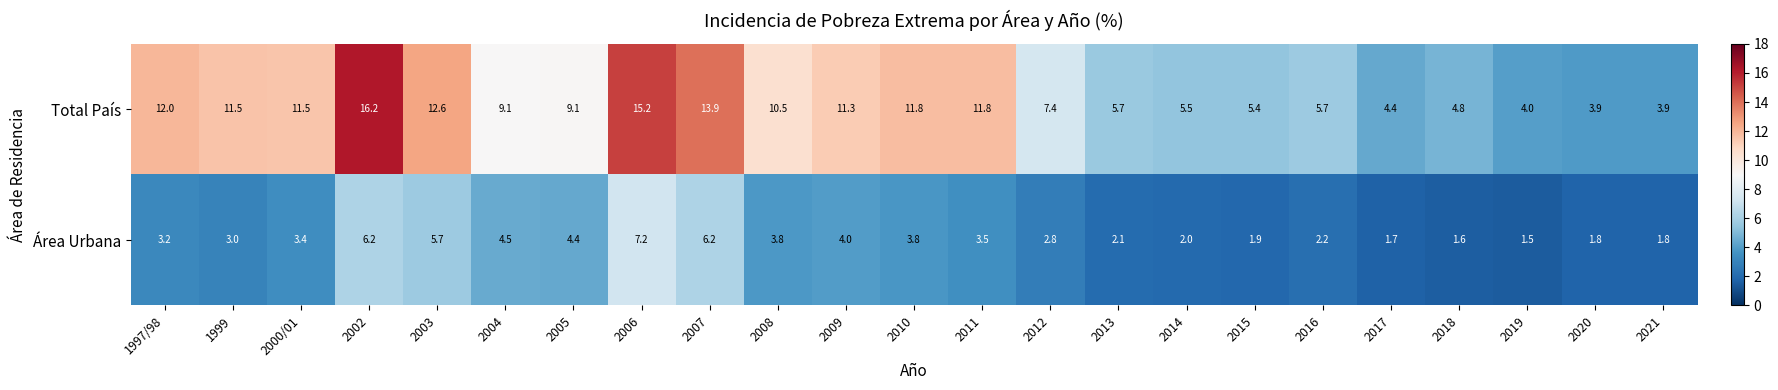

The value of Área Urbana at 2009 is 2.5. True or false?

False